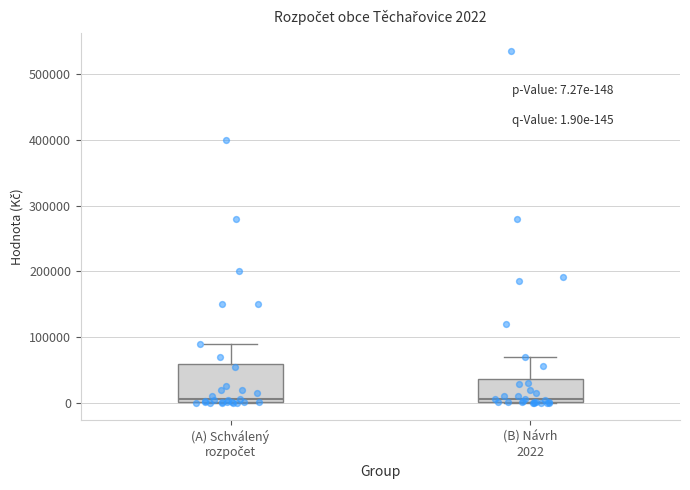

Comparing the boxes themselves (not the whiskers), which one is the tallest?

(A) Schválený rozpočet